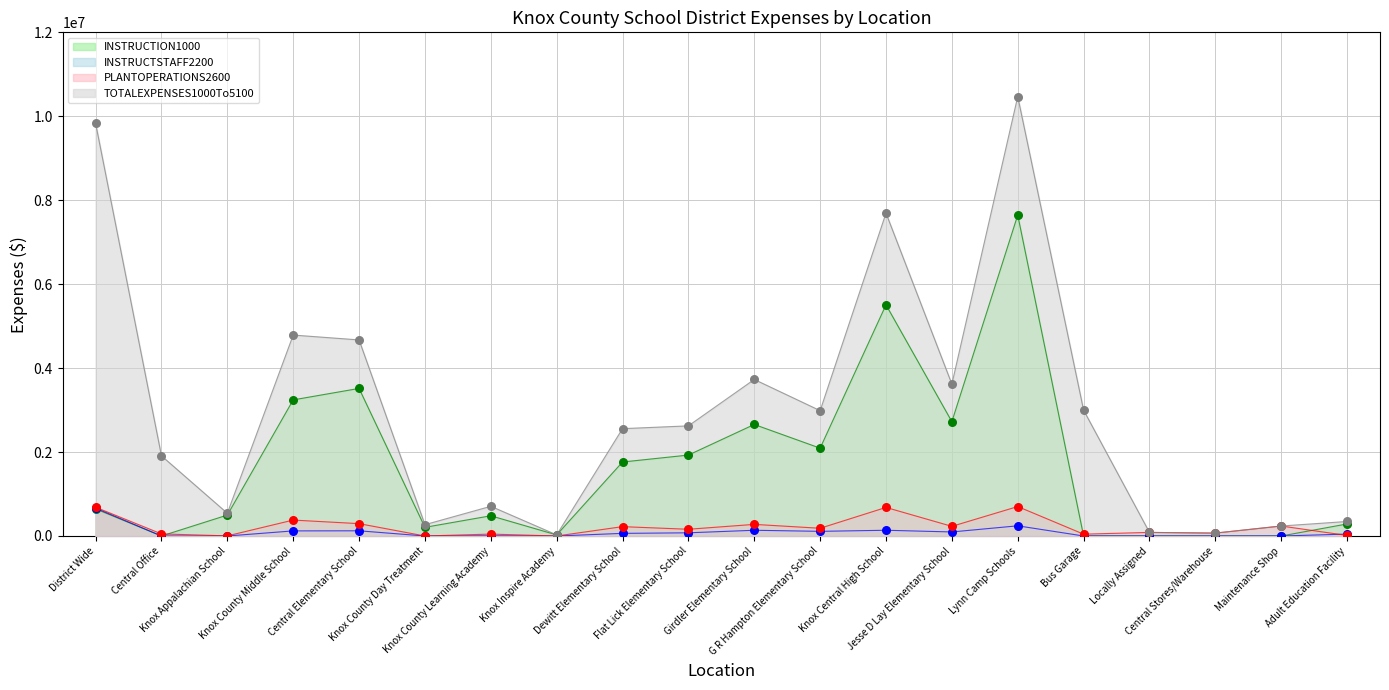

Which series reaches the minimum Y coordinate?

INSTRUCTION1000 (points)